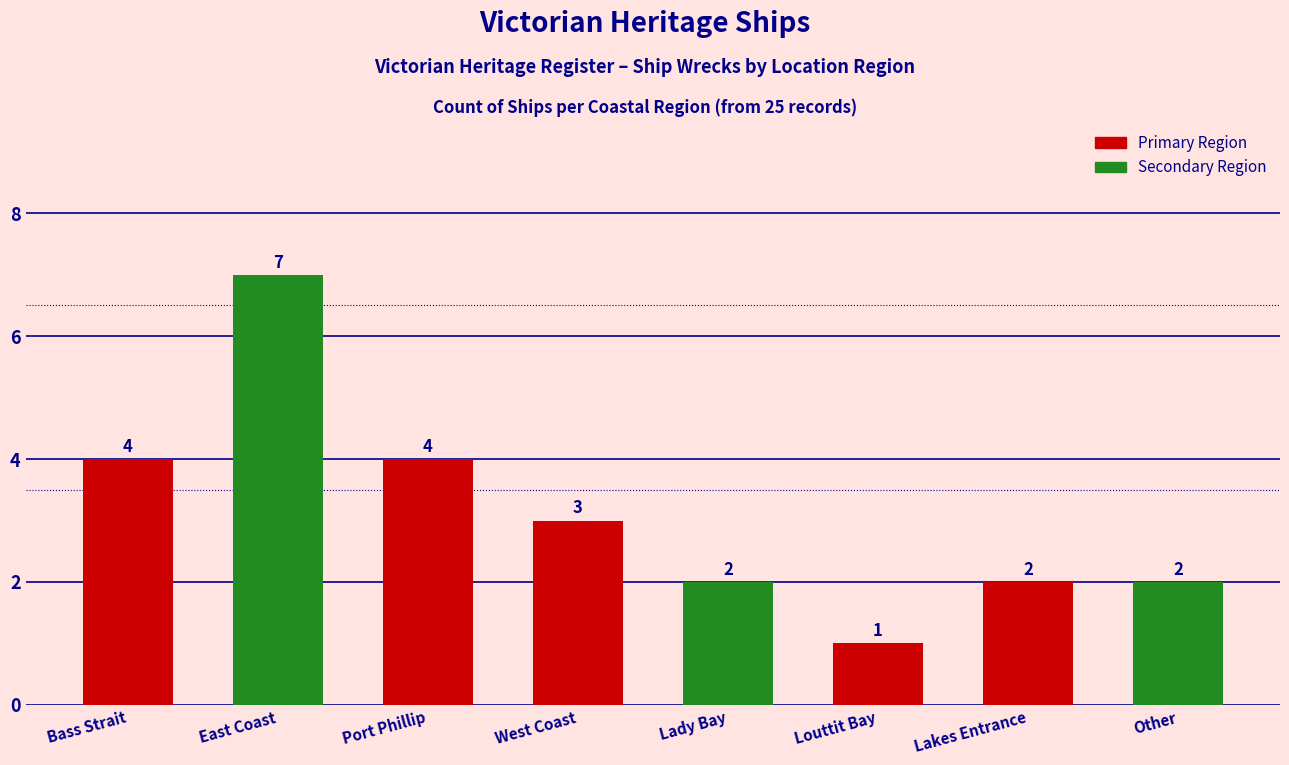

What is the average value?

3